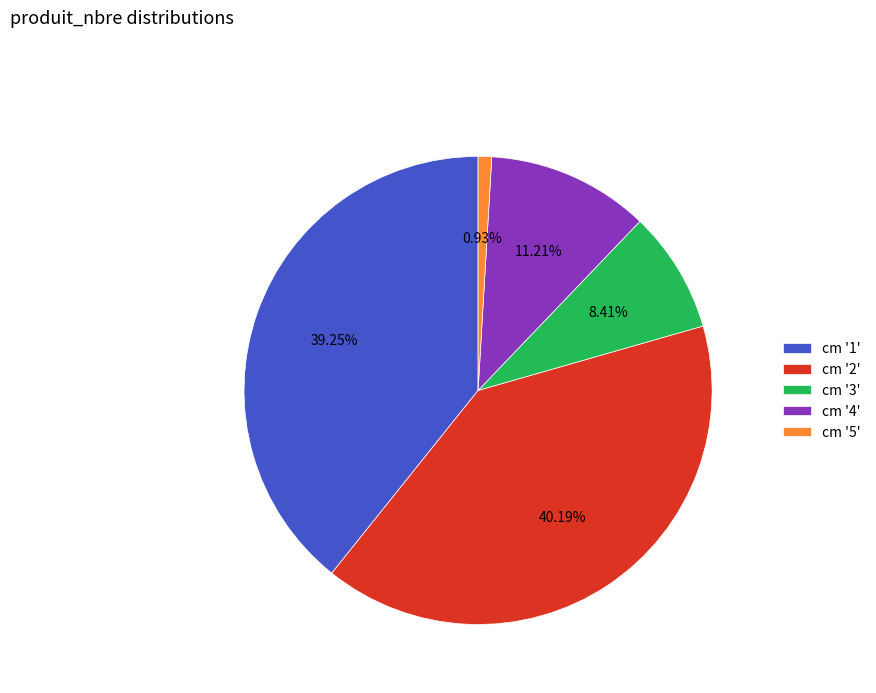

Rank the categories by value from highest to lowest.

cm '2', cm '1', cm '4', cm '3', cm '5'